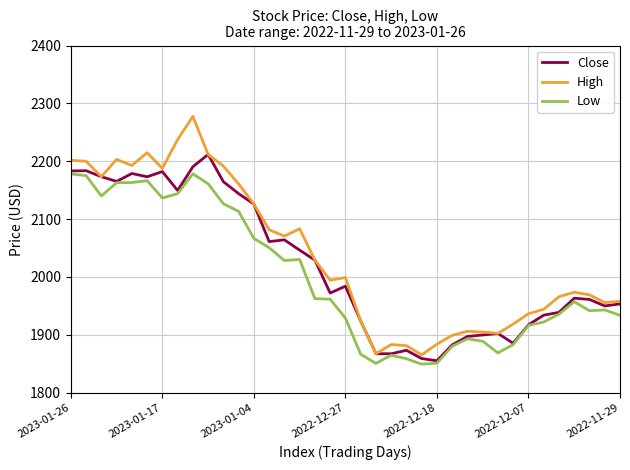

In High, how many points are lower than both neighbors (excluding endpoints)?

9